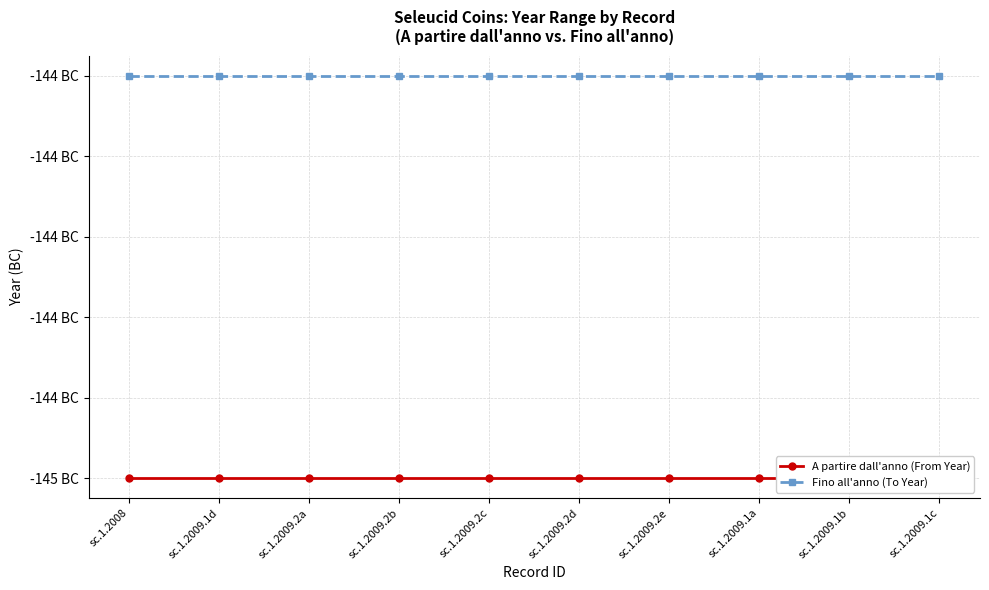

Which series changed the most between sc.1.2009.1d and sc.1.2009.2a?

A partire dall'anno (From Year)